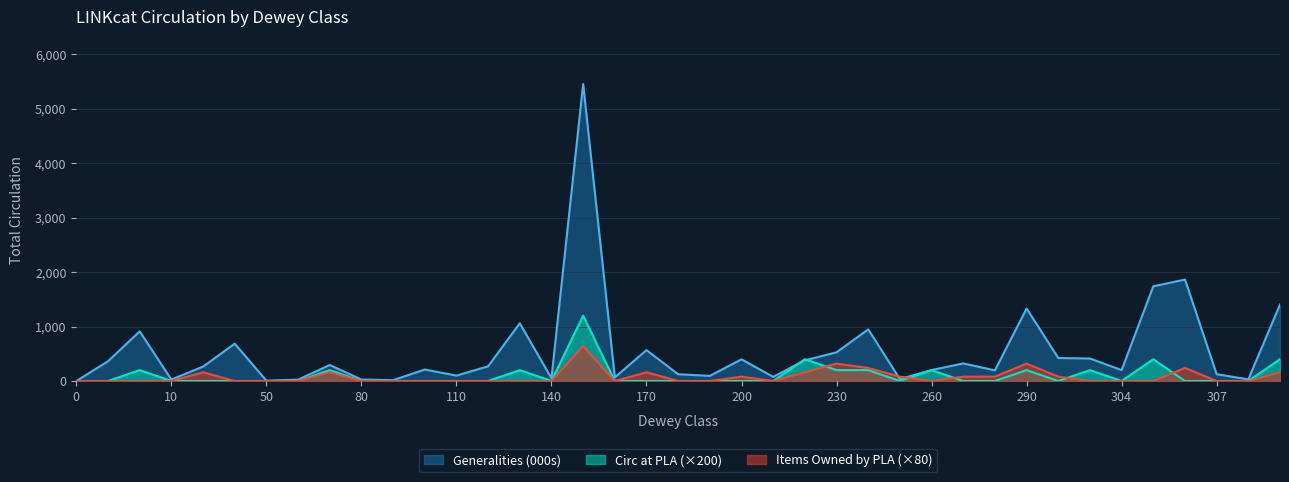

The value of Generalities (000s) at 70 is 100. True or false?

False